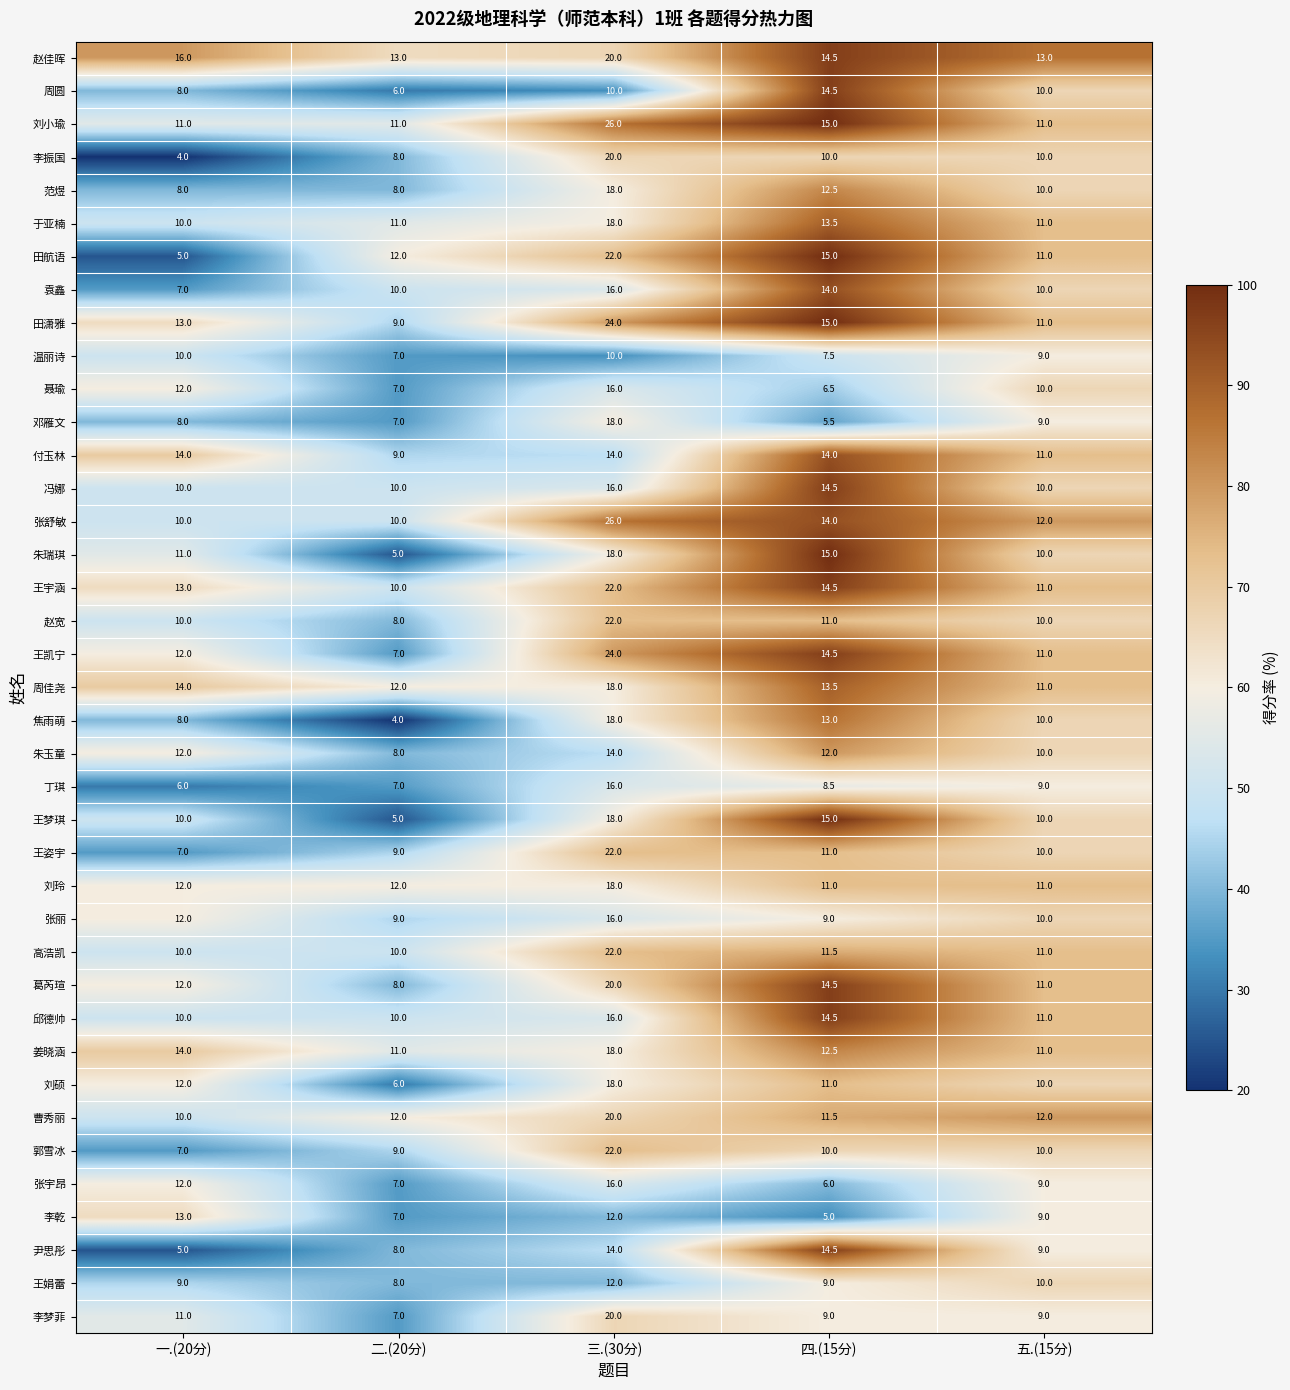

The value of 李梦菲 at 二.(20分) is 2.2. True or false?

False